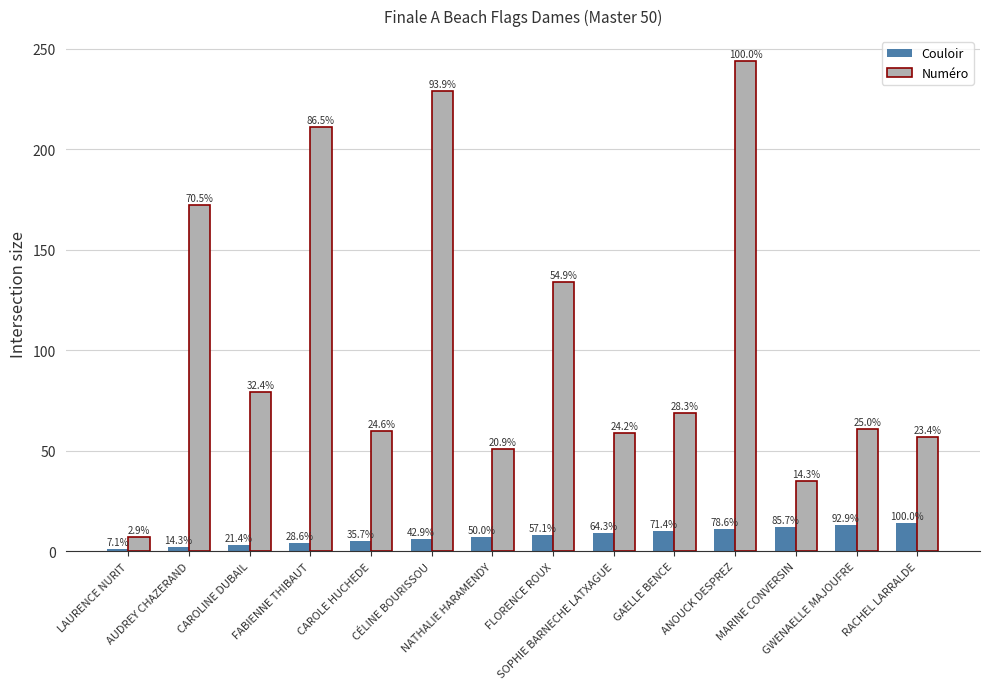

Which category has the lowest value in the Numéro series?

LAURENCE NURIT